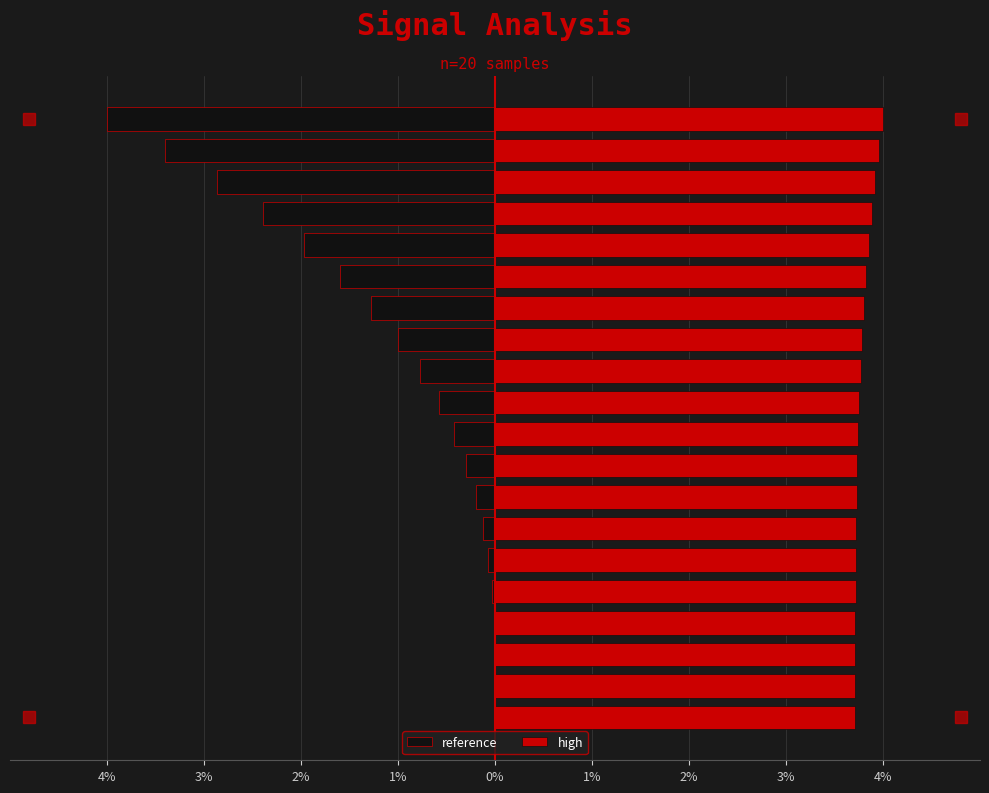

True or false: high has a value of 6.3 at 4%.

False